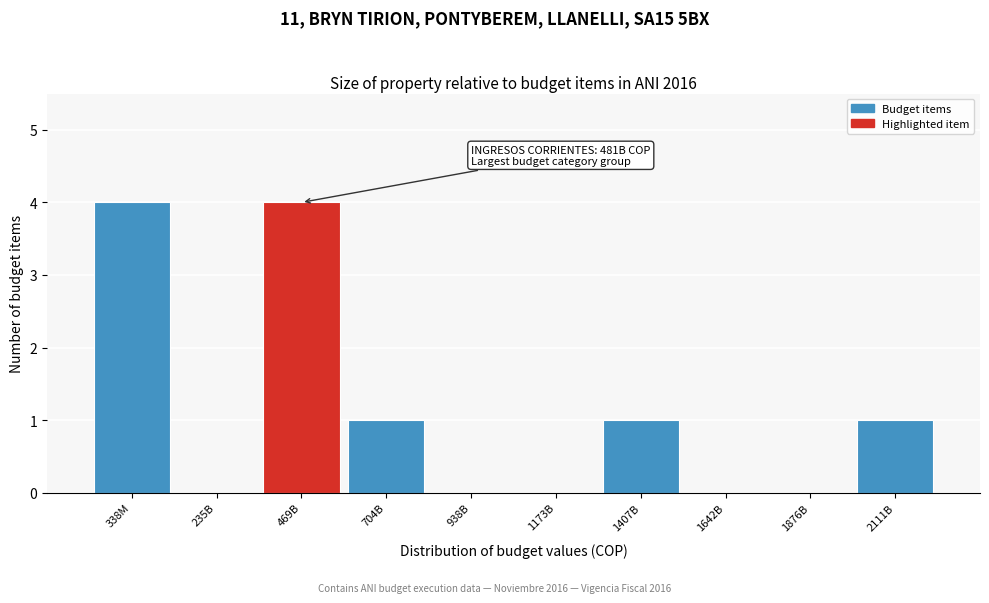

Reading left to right, extract all data points from this chart.

338M=4	235B=0	469B=4	704B=1	938B=0	1173B=0	1407B=1	1642B=0	1876B=0	2111B=1